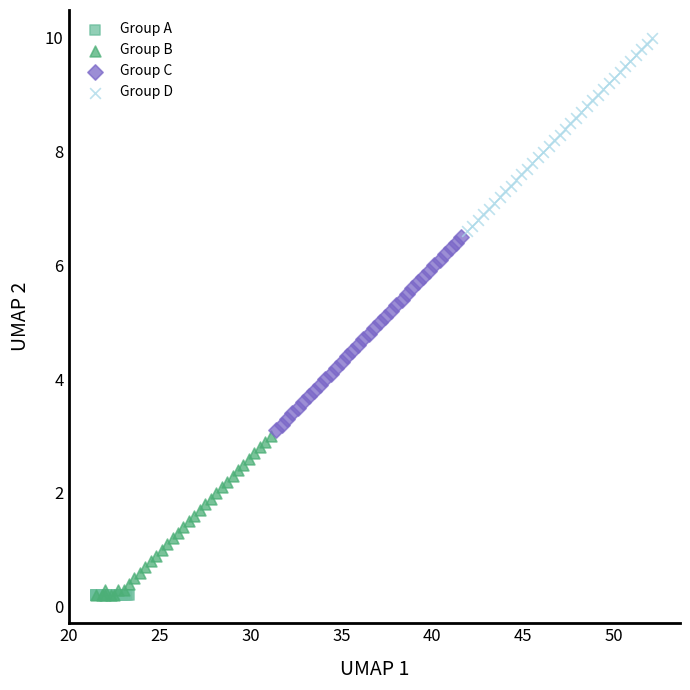

What are all the series names shown in the legend?

Group A, Group B, Group C, Group D